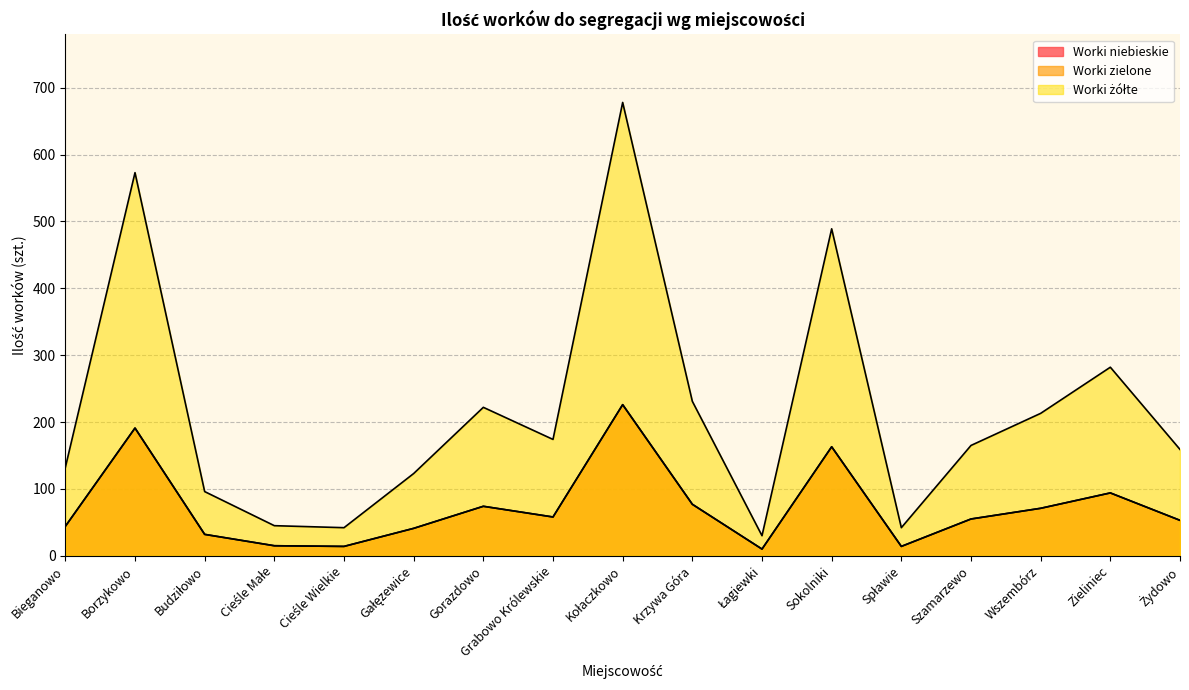

What position from the right is Kołaczkowo?

9